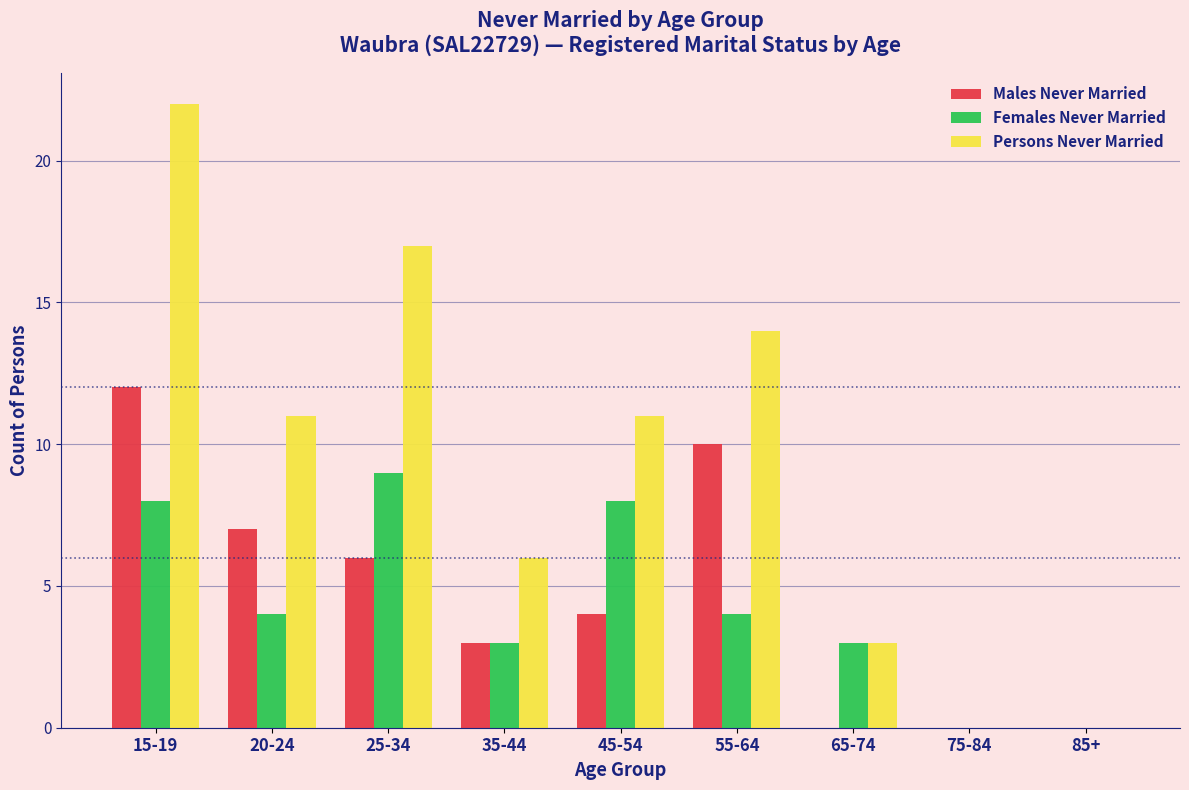

Reading left to right, transcribe all the data shown in this chart.

Males Never Married: 15-19=12	20-24=7	25-34=6	35-44=3	45-54=4	55-64=10	65-74=0	75-84=0	85+=0
Females Never Married: 15-19=8	20-24=4	25-34=9	35-44=3	45-54=8	55-64=4	65-74=3	75-84=0	85+=0
Persons Never Married: 15-19=22	20-24=11	25-34=17	35-44=6	45-54=11	55-64=14	65-74=3	75-84=0	85+=0